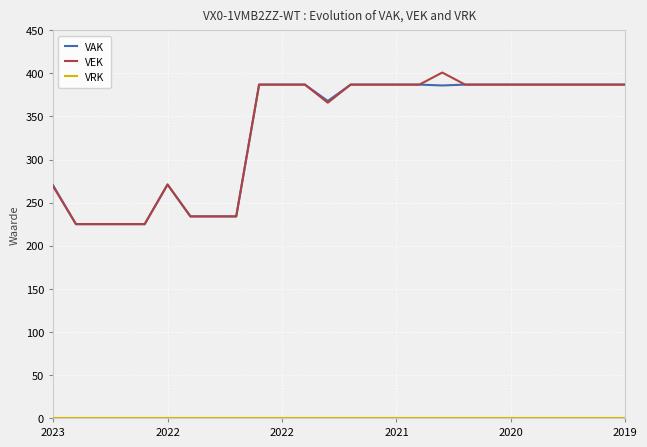

What is the minimum value for VEK?

225